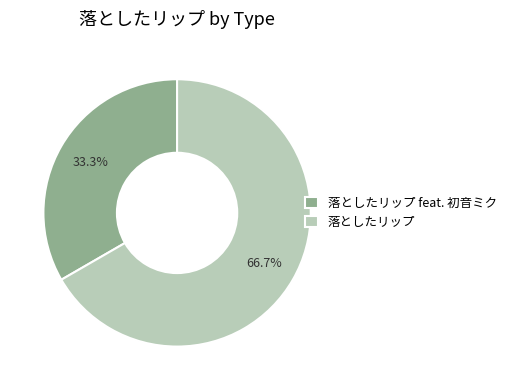

How many segments does this pie chart have?

2